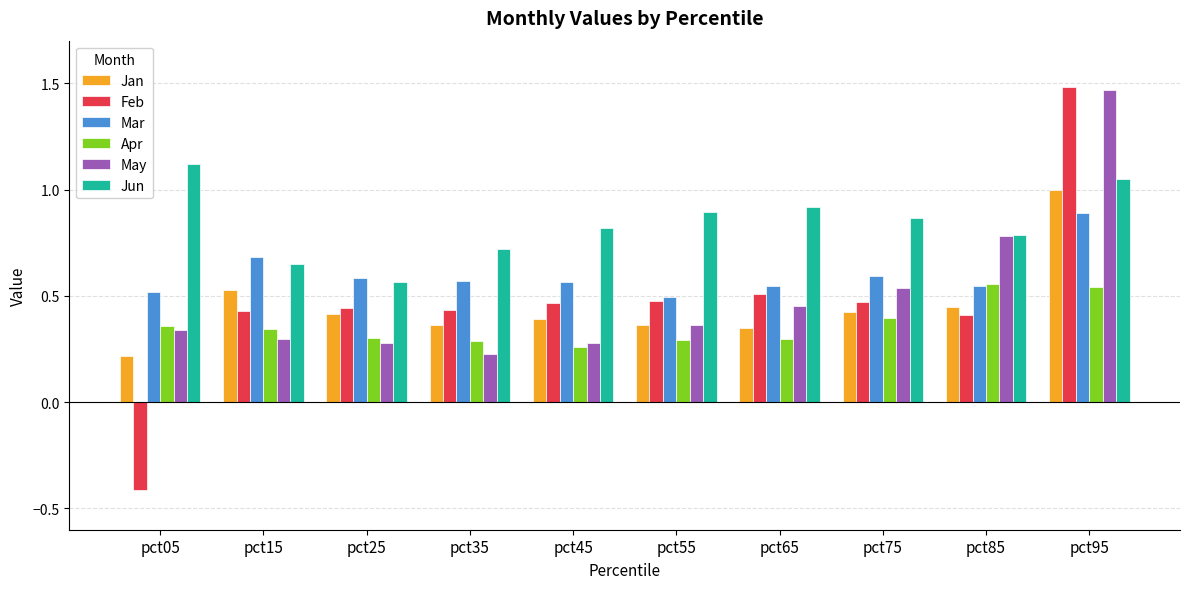

Is it true that Apr equals 0.4 at pct75?

True